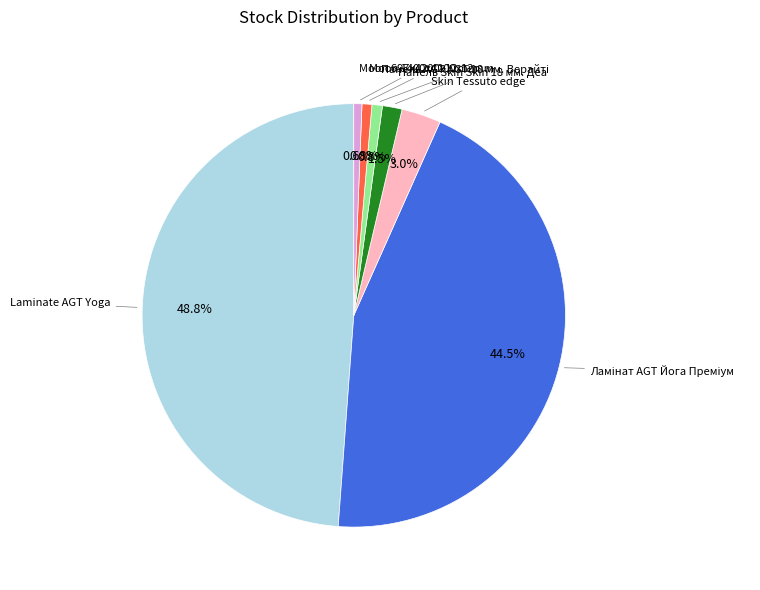

How many slices are in this pie chart?

7